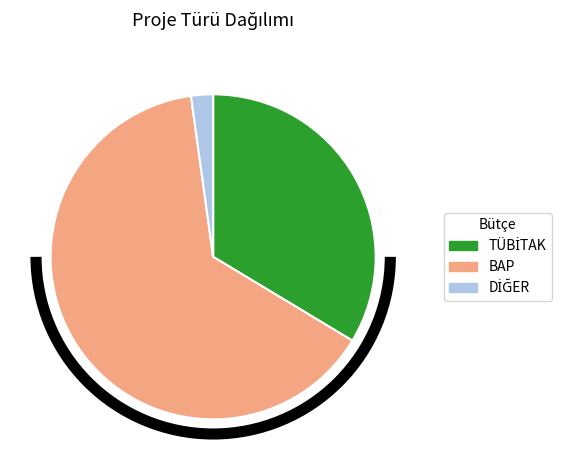

Does BAP account for over 50% of the chart?

Yes